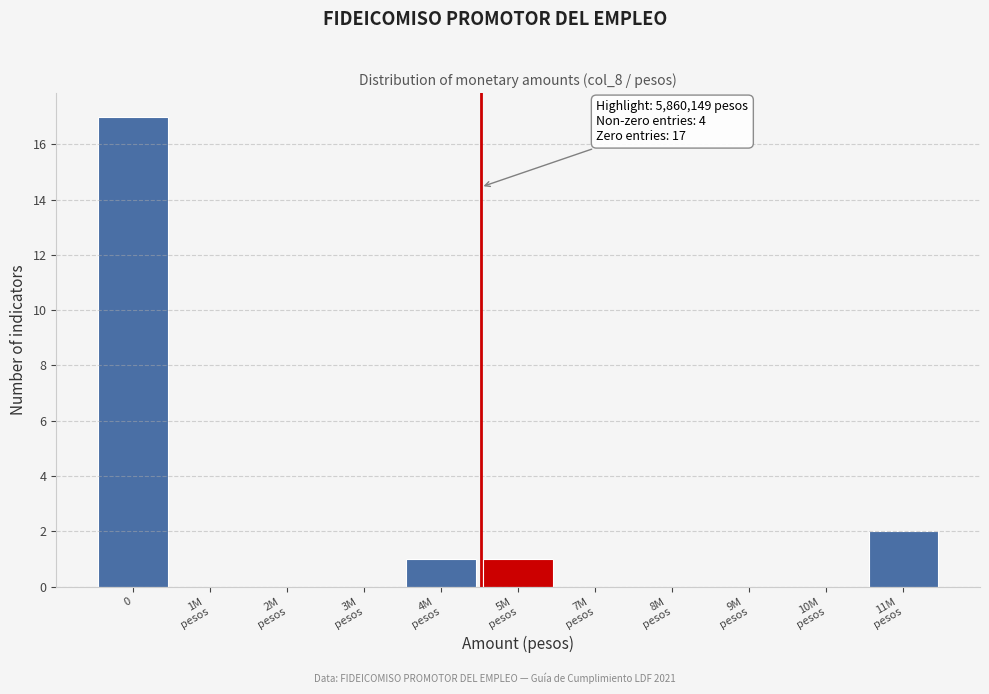

Is it true that the value at 0 is 8?

False